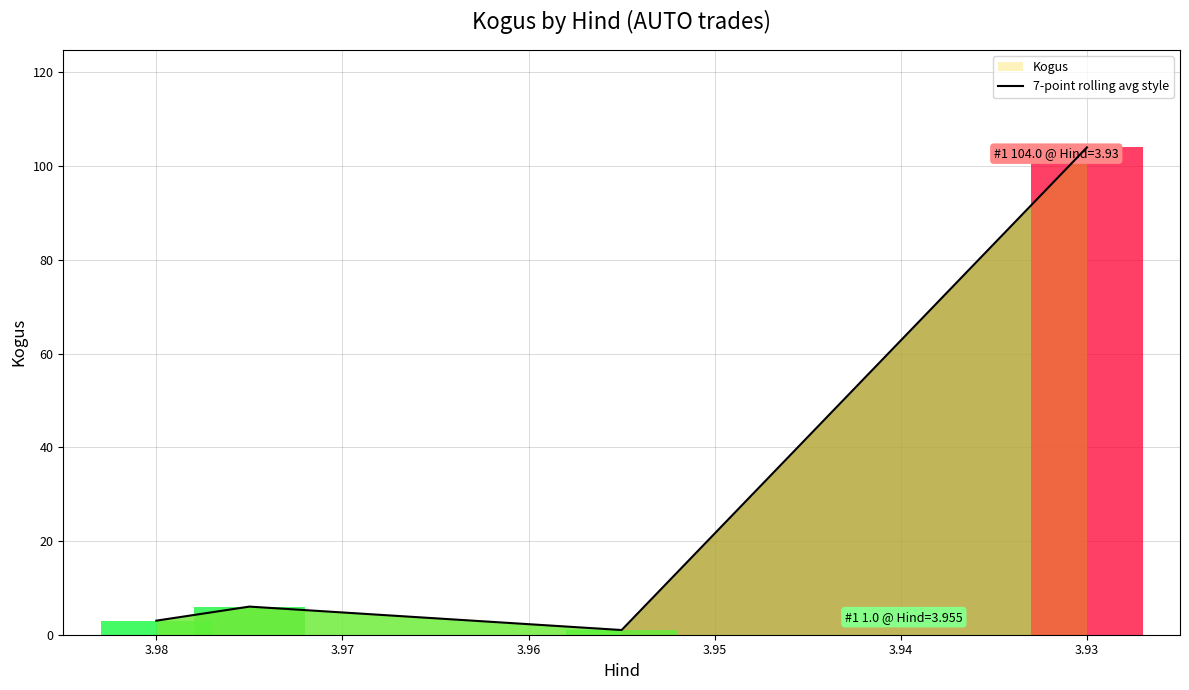

How many data points are above 6?

1